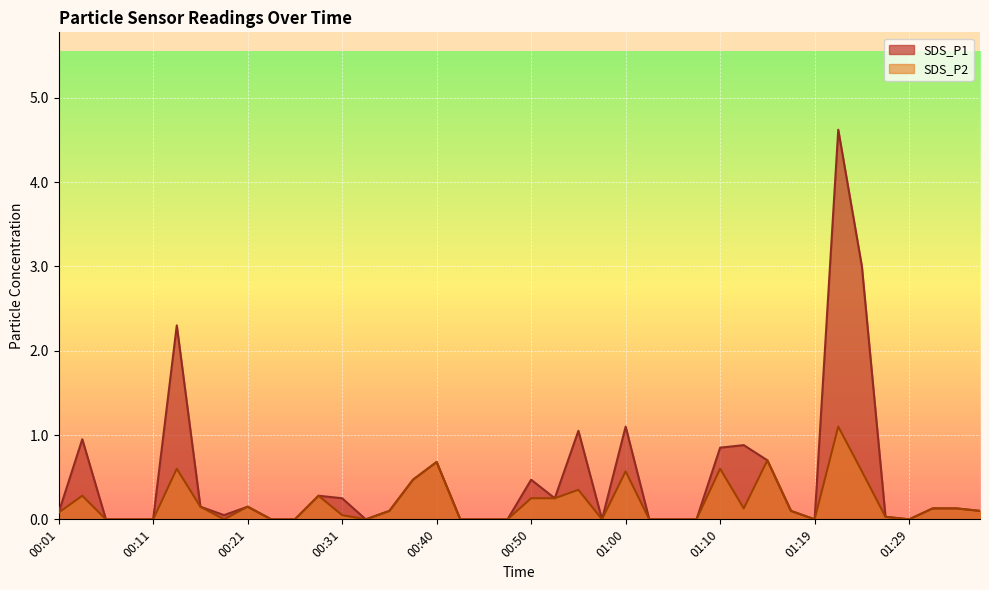

What position from the right is 00:26?

30